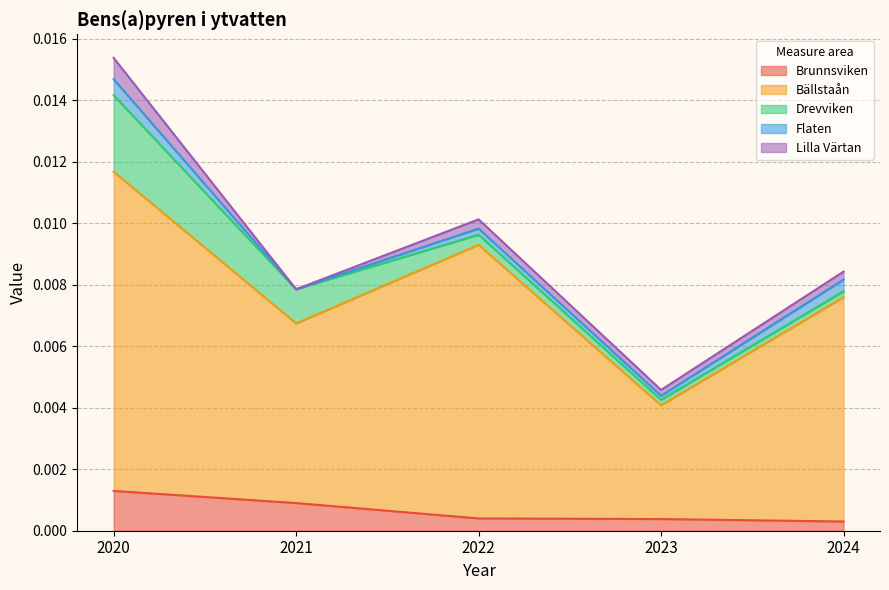

How many data points in Lilla Värtan are above 0?

4